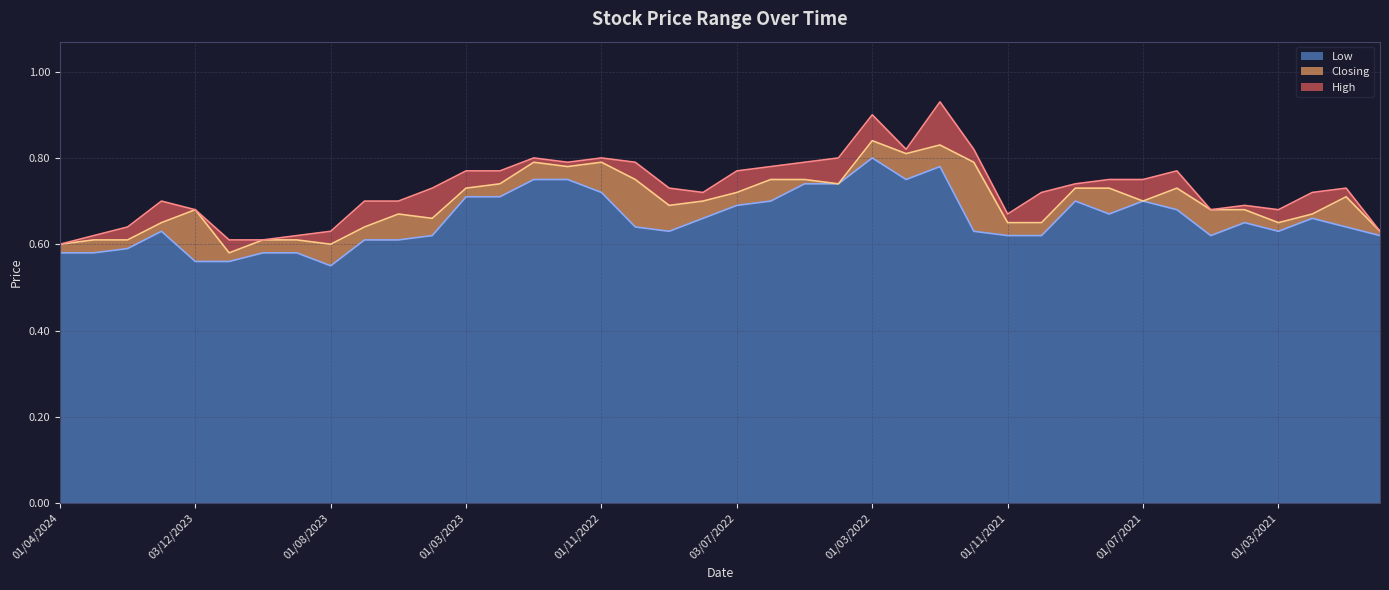

Which series has the largest range (max minus min)?

High